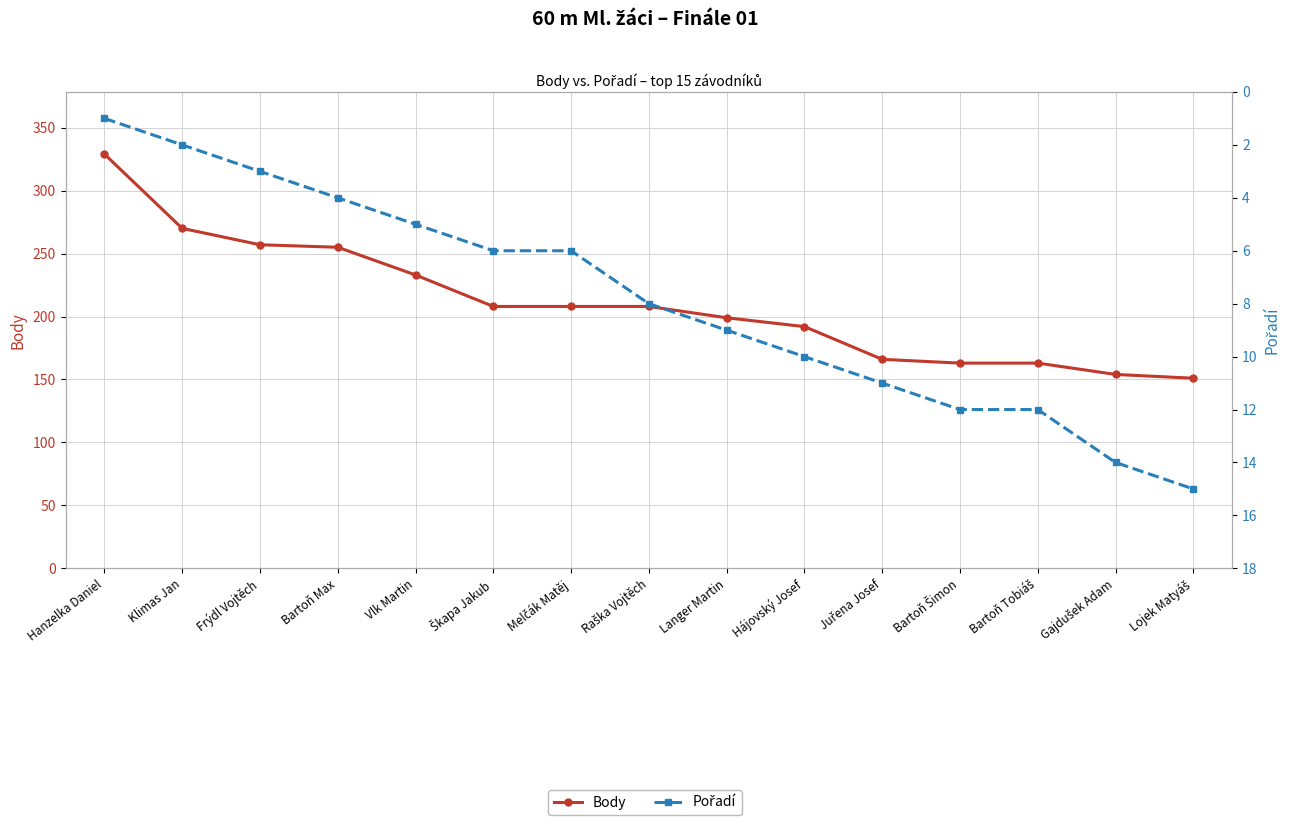

List the labels in order of Body value, smallest first.

Lojek Matyáš, Gajdušek Adam, Bartoň Šimon, Bartoň Tobiáš, Juřena Josef, Hájovský Josef, Langer Martin, Škapa Jakub, Melčák Matěj, Raška Vojtěch, Vlk Martin, Bartoň Max, Frýdl Vojtěch, Klimas Jan, Hanzelka Daniel